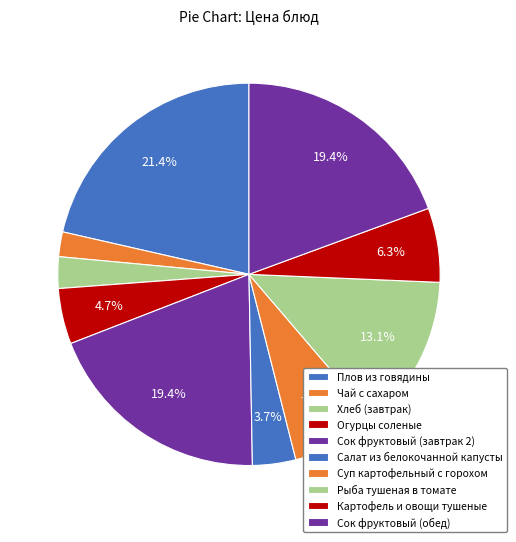

How many slices are in this pie chart?

10